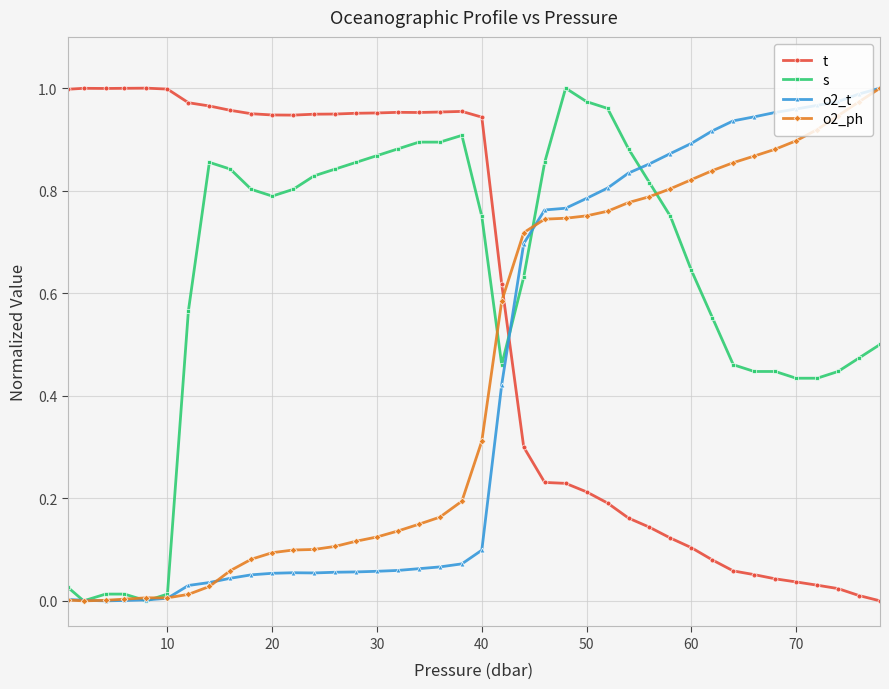

True or false: o2_t has more than 0 interior local peaks.

True